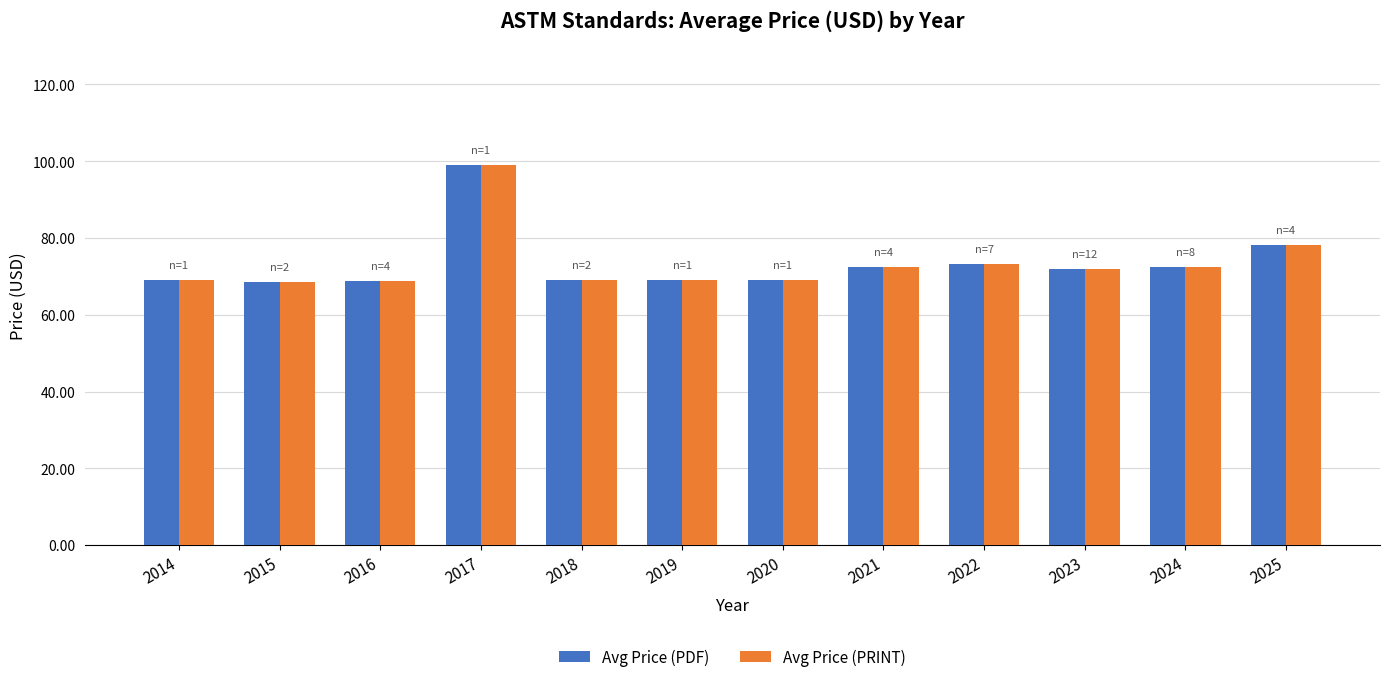

What is the greatest value displayed?

99.0